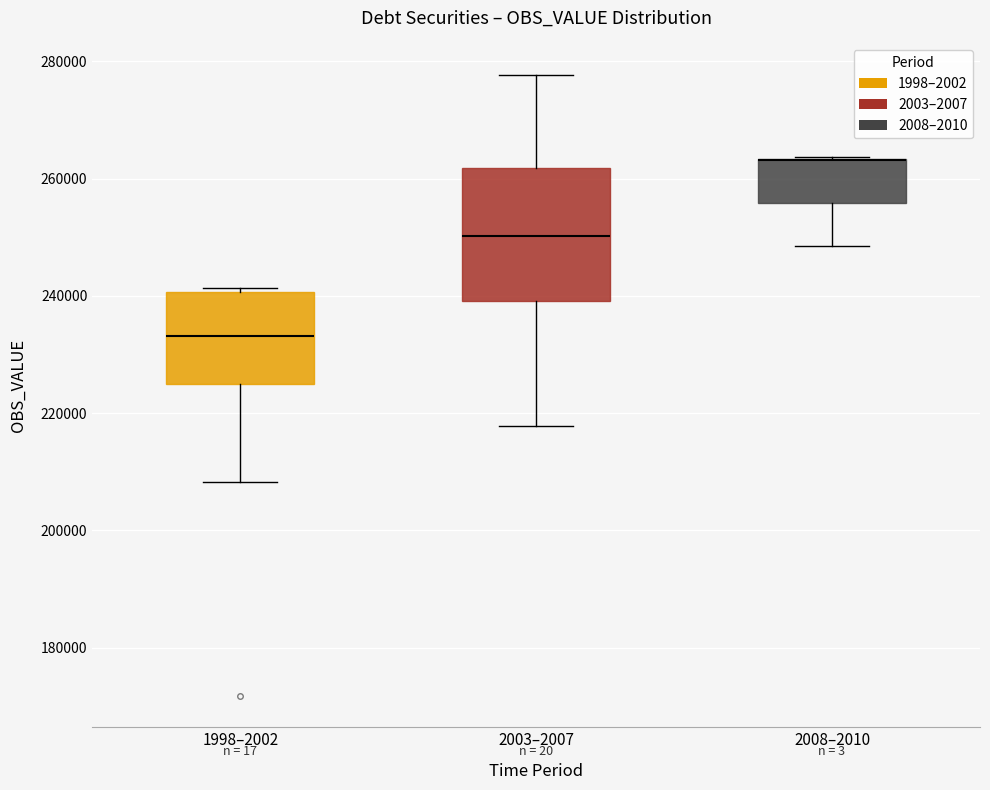

Where does the lower whisker of the box for 2003–2007 end on the y-axis? The values are not printed on the chart, so give them approximately, as read against the axis.

218000